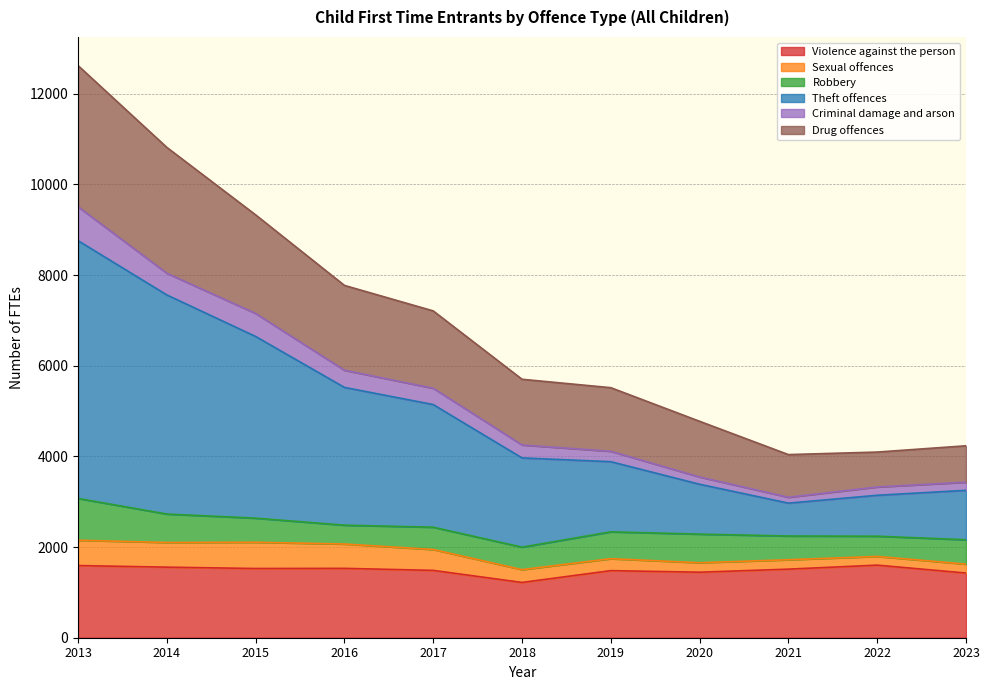

The value of Violence against the person at 2017 is 1485.3. True or false?

True